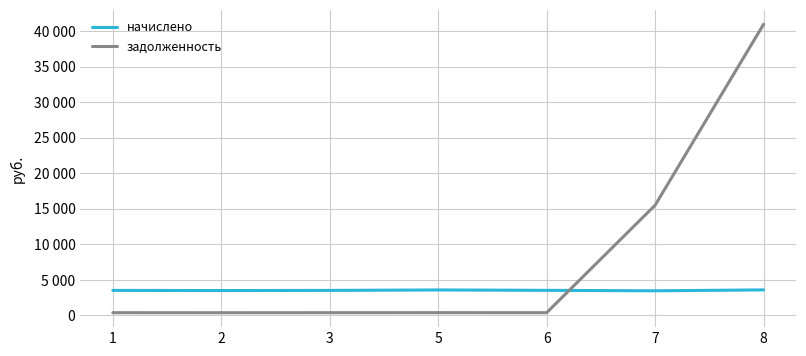

Is it true that задолженность equals 57356.0 at 8?

False